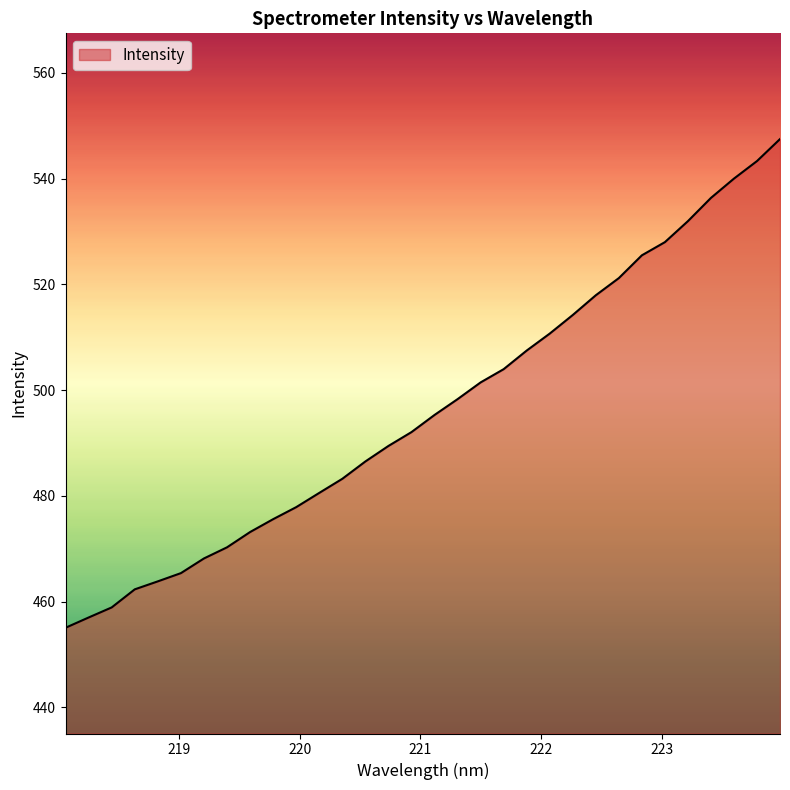

How many lines are shown in the chart?

1